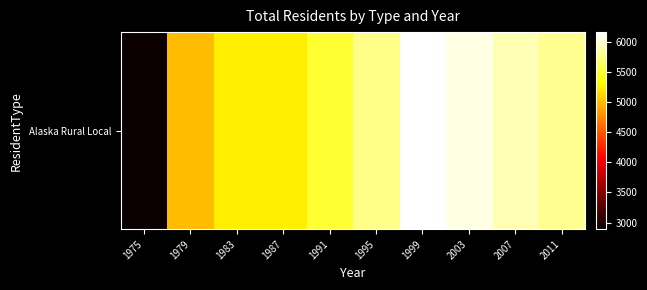

Where is the data nearest to the value 4525?

1979